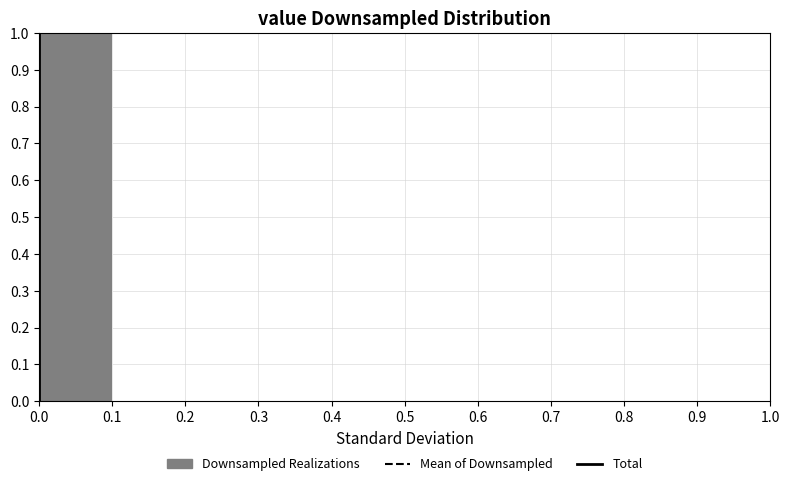

Reading left to right, transcribe this chart: for each bar, give the range it covers on the x-axis and its height. The values are not printed on the chart, so give them approximately, as read against the axis.

0.0 to 0.1: 1
0.1 to 0.2: 0
0.2 to 0.3: 0
0.3 to 0.4: 0
0.4 to 0.5: 0
0.5 to 0.6: 0
0.6 to 0.7: 0
0.7 to 0.8: 0
0.8 to 0.9: 0
0.9 to 1.0: 0